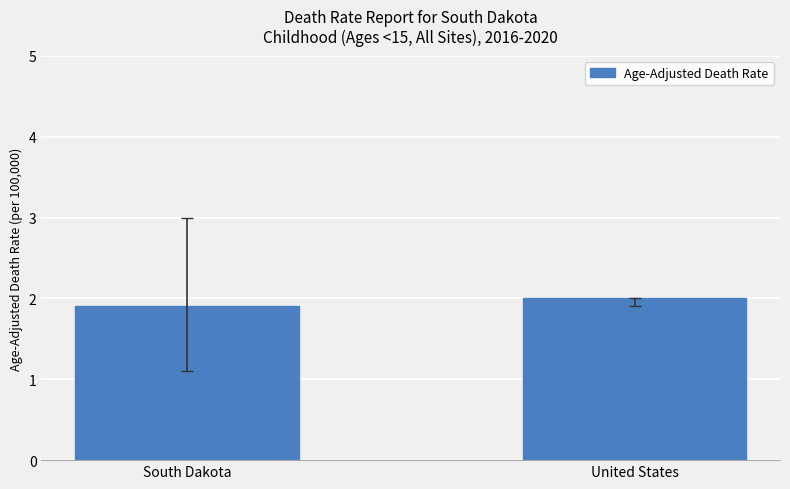

List the labels in order of value, largest first.

United States, South Dakota